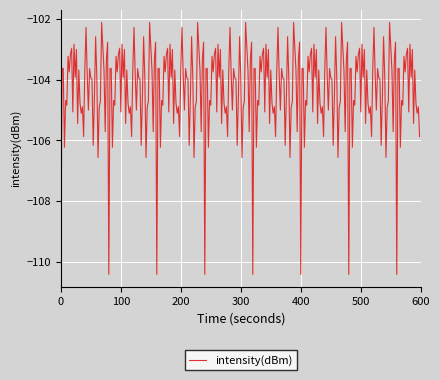

What is the greatest value displayed?

-102.1